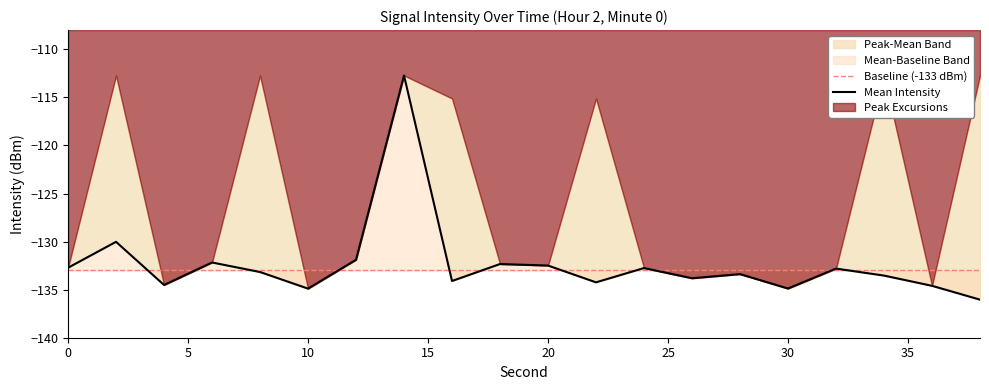

The value of Mean Intensity at 32 is -132.8. True or false?

True